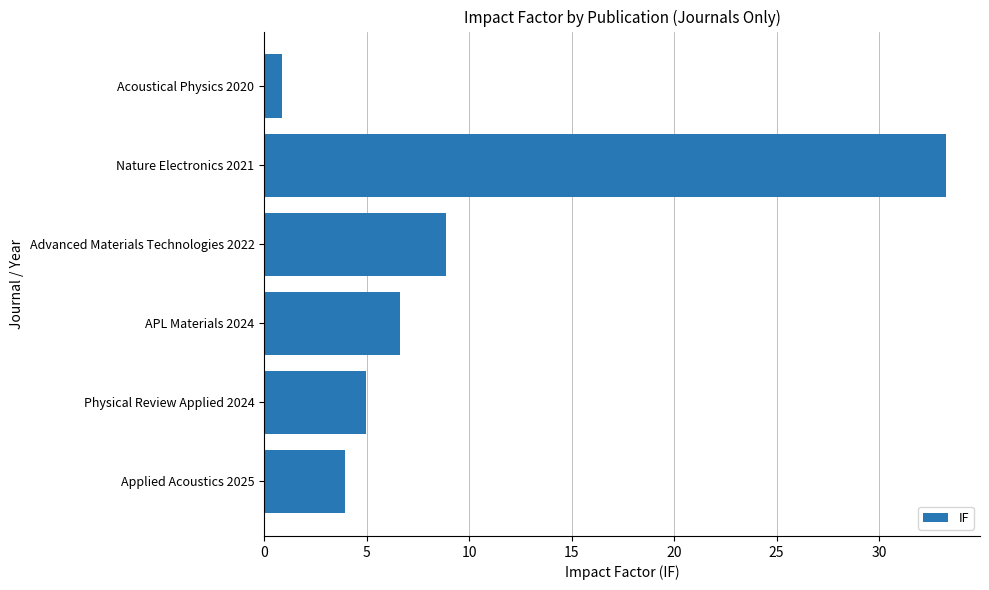

Which category has the lowest value across all series?

Acoustical Physics 2020